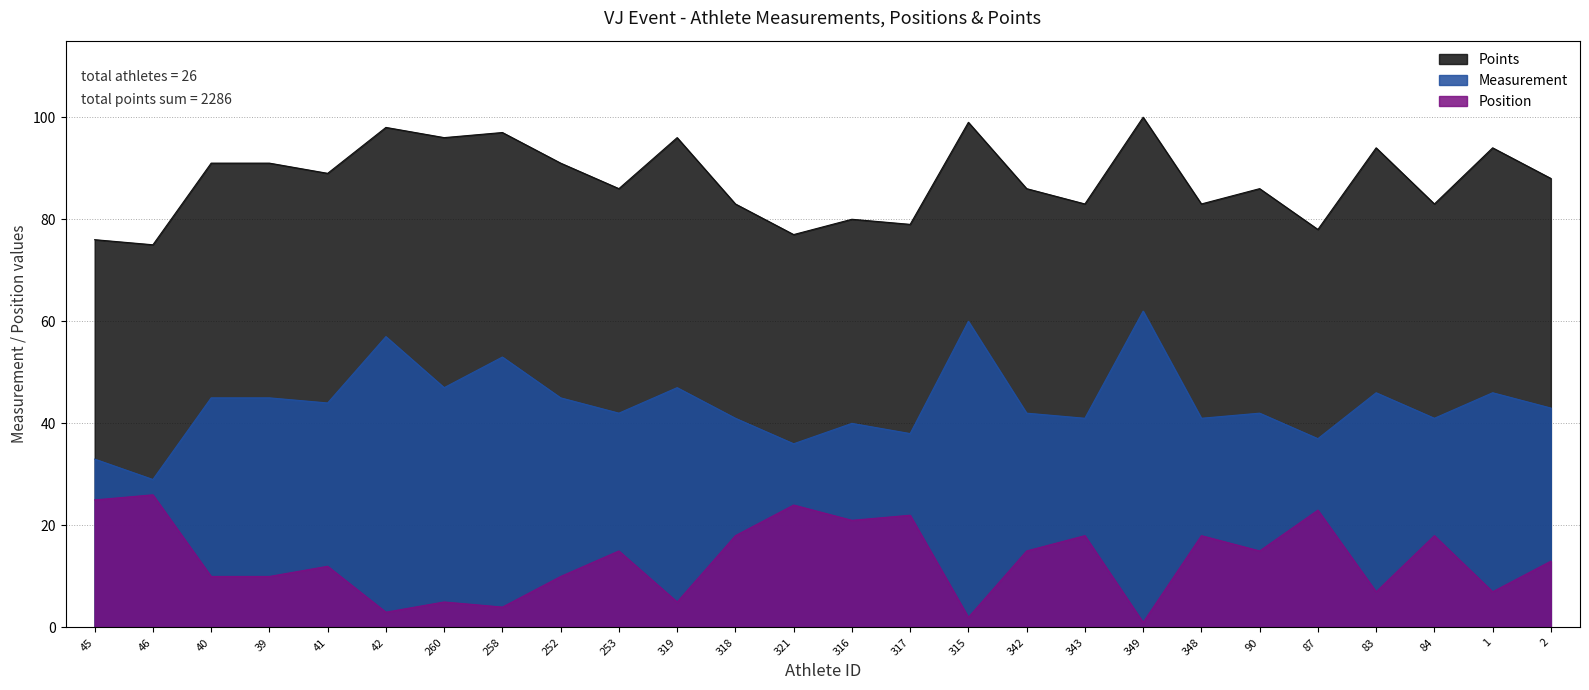

What is the label of the 25th point from the left?

1